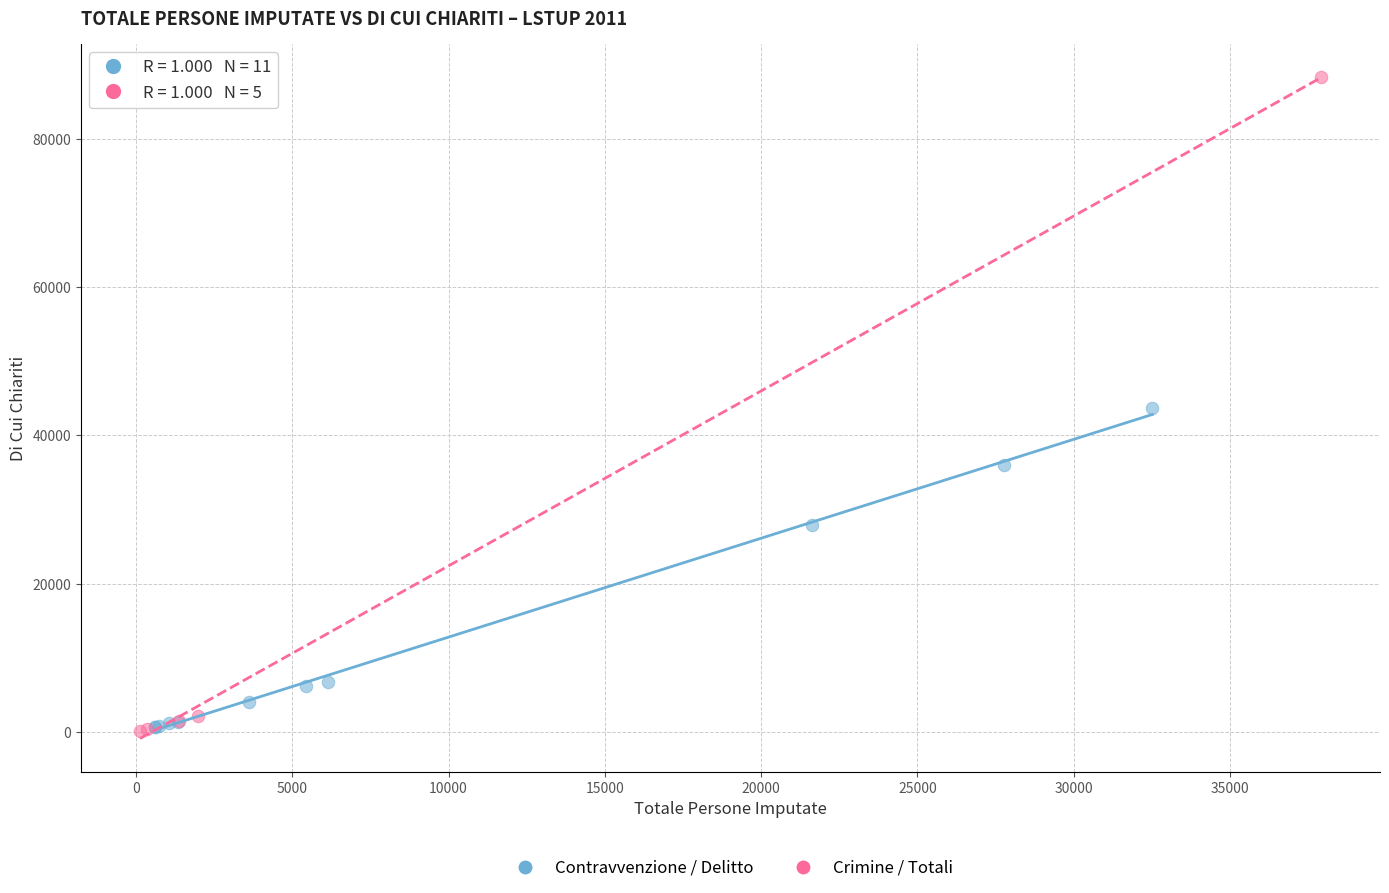

Which series has the largest Y range (max minus min)?

Crimine / Totali